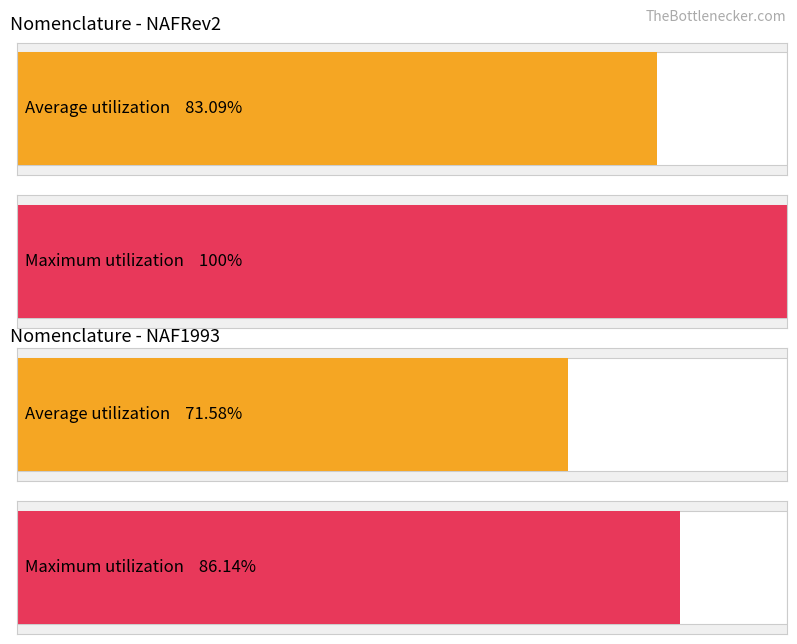

What value does the Average utilization series have at NAFRev2?

0.8